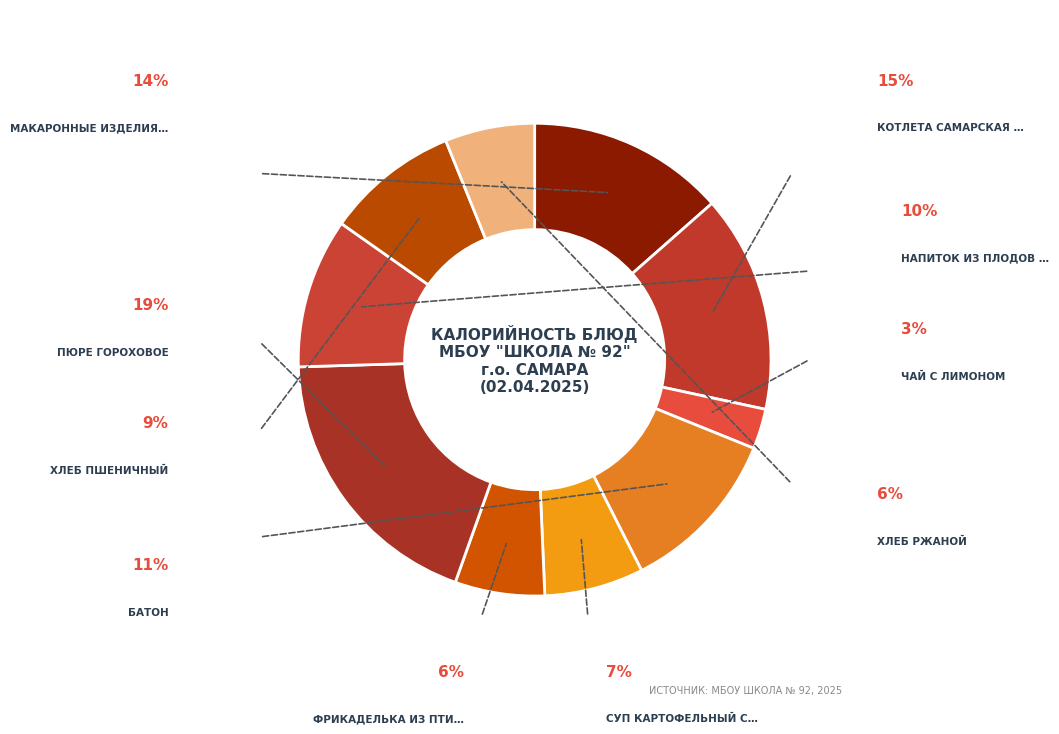

How many slices are in this pie chart?

10